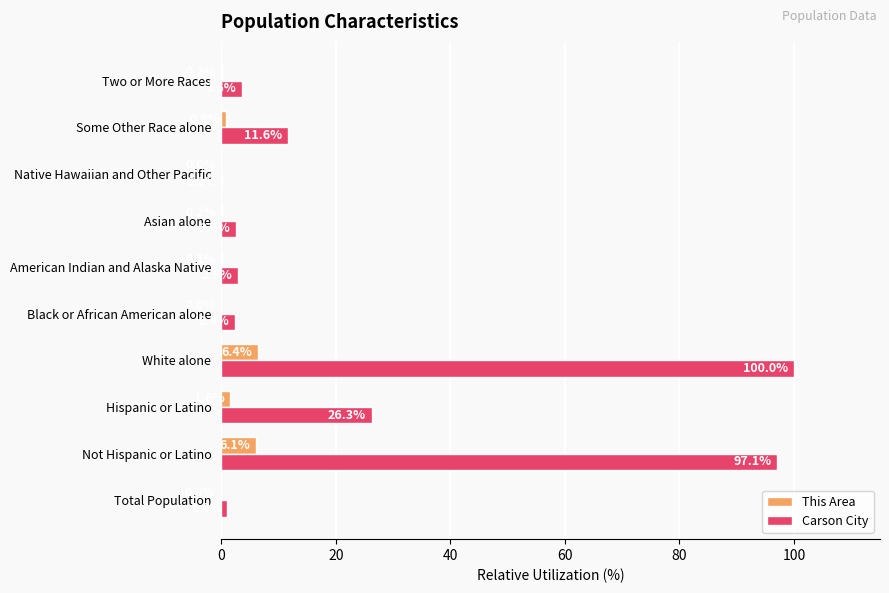

The Carson City series shows 160.1 at Not Hispanic or Latino. True or false?

False